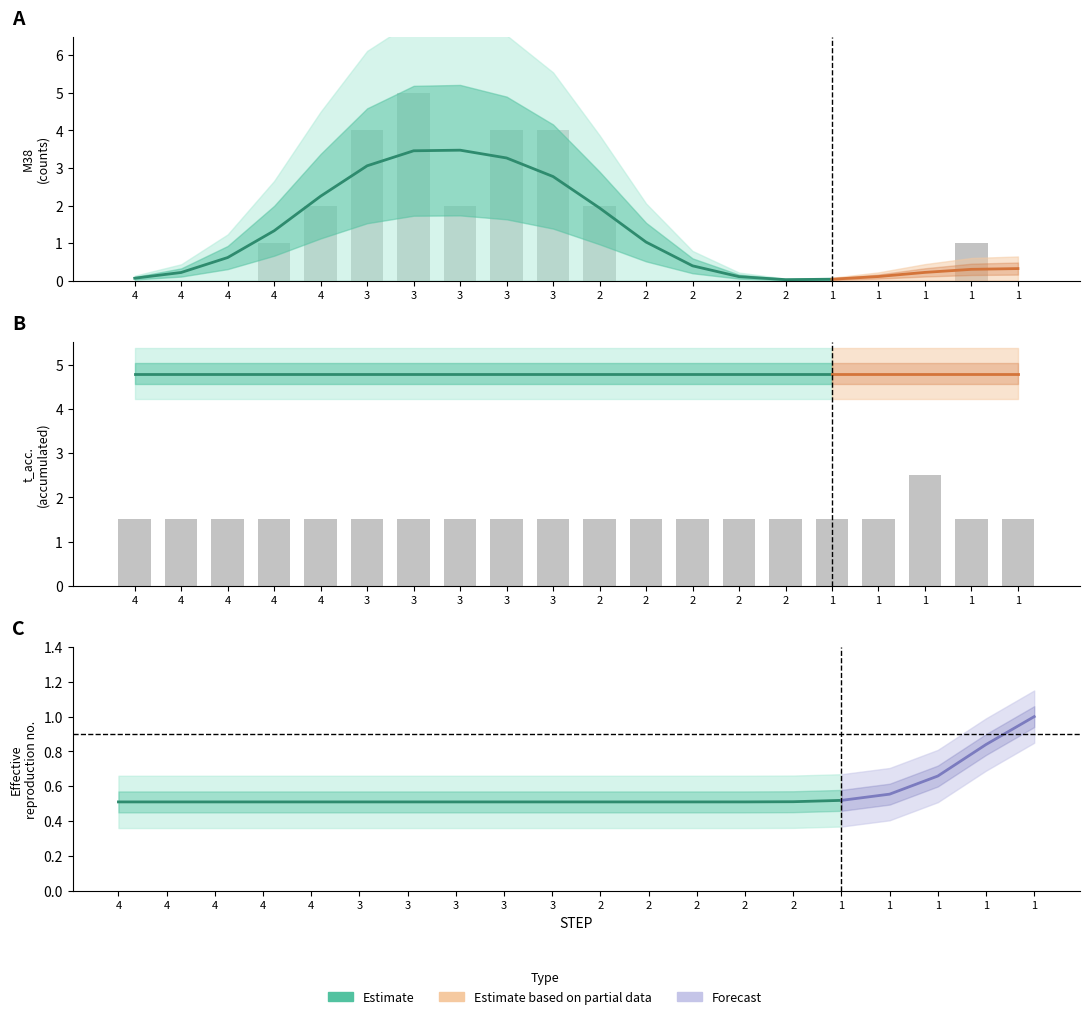

Which series has the largest total across all categories?

t_acc.